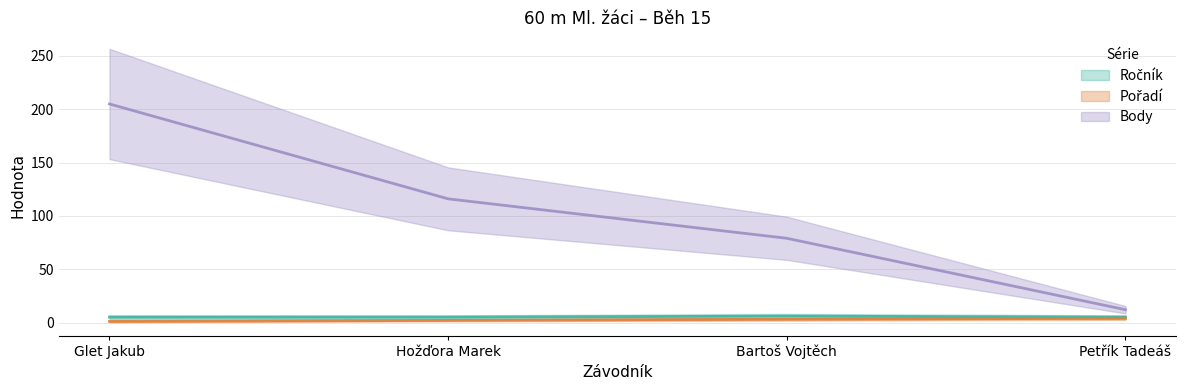

Is it true that Pořadí equals 1 at Glet Jakub?

True